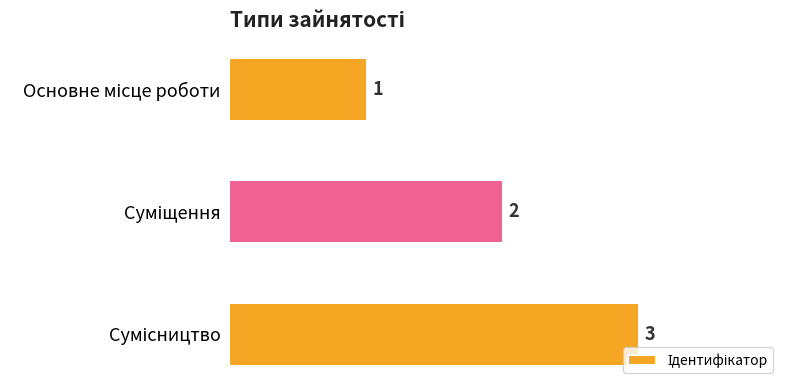

How many categories are shown in the chart?

3